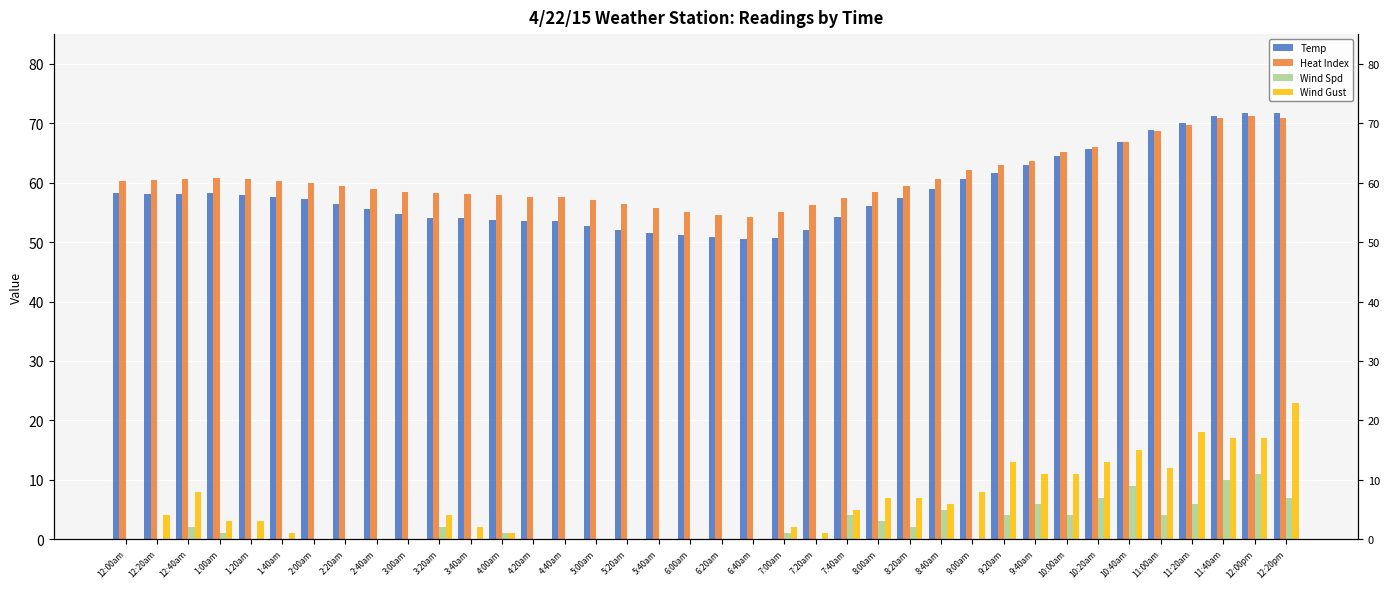

Reading left to right, transcribe all the data shown in this chart.

Temp: 12:00am=58.2	12:20am=58.1	12:40am=58.1	1:00am=58.3	1:20am=58.0	1:40am=57.6	2:00am=57.2	2:20am=56.4	2:40am=55.6	3:00am=54.8	3:20am=54.1	3:40am=54.0	4:00am=53.8	4:20am=53.6	4:40am=53.5	5:00am=52.7	5:20am=52.0	5:40am=51.6	6:00am=51.2	6:20am=50.8	6:40am=50.5	7:00am=50.7	7:20am=52.1	7:40am=54.2	8:00am=56.0	8:20am=57.5	8:40am=59.0	9:00am=60.7	9:20am=61.7	9:40am=63.0	10:00am=64.5	10:20am=65.6	10:40am=66.8	11:00am=68.9	11:20am=70.1	11:40am=71.2	12:00pm=71.8	12:20pm=71.7
Heat Index: 12:00am=60.3	12:20am=60.4	12:40am=60.6	1:00am=60.8	1:20am=60.6	1:40am=60.3	2:00am=59.9	2:20am=59.5	2:40am=58.9	3:00am=58.4	3:20am=58.2	3:40am=58.1	4:00am=58.0	4:20am=57.6	4:40am=57.6	5:00am=57.1	5:20am=56.4	5:40am=55.8	6:00am=55.0	6:20am=54.5	6:40am=54.3	7:00am=55.1	7:20am=56.2	7:40am=57.4	8:00am=58.4	8:20am=59.4	8:40am=60.7	9:00am=62.1	9:20am=62.9	9:40am=63.7	10:00am=65.2	10:20am=66.0	10:40am=66.9	11:00am=68.7	11:20am=69.7	11:40am=70.8	12:00pm=71.2	12:20pm=70.9
Wind Spd: 12:00am=0.0	12:20am=0.0	12:40am=2.0	1:00am=1.0	1:20am=0.0	1:40am=0.0	2:00am=0.0	2:20am=0.0	2:40am=0.0	3:00am=0.0	3:20am=2.0	3:40am=0.0	4:00am=1.0	4:20am=0.0	4:40am=0.0	5:00am=0.0	5:20am=0.0	5:40am=0.0	6:00am=0.0	6:20am=0.0	6:40am=0.0	7:00am=1.0	7:20am=0.0	7:40am=4.0	8:00am=3.0	8:20am=2.0	8:40am=5.0	9:00am=0.0	9:20am=4.0	9:40am=6.0	10:00am=4.0	10:20am=7.0	10:40am=9.0	11:00am=4.0	11:20am=6.0	11:40am=10.0	12:00pm=11.0	12:20pm=7.0
Wind Gust: 12:00am=0.0	12:20am=4.0	12:40am=8.0	1:00am=3.0	1:20am=3.0	1:40am=1.0	2:00am=0.0	2:20am=0.0	2:40am=0.0	3:00am=0.0	3:20am=4.0	3:40am=2.0	4:00am=1.0	4:20am=0.0	4:40am=0.0	5:00am=0.0	5:20am=0.0	5:40am=0.0	6:00am=0.0	6:20am=0.0	6:40am=0.0	7:00am=2.0	7:20am=1.0	7:40am=5.0	8:00am=7.0	8:20am=7.0	8:40am=6.0	9:00am=8.0	9:20am=13.0	9:40am=11.0	10:00am=11.0	10:20am=13.0	10:40am=15.0	11:00am=12.0	11:20am=18.0	11:40am=17.0	12:00pm=17.0	12:20pm=23.0